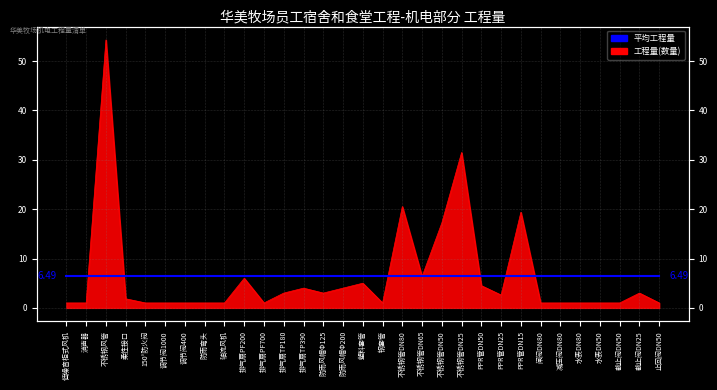

Rank the categories by value from lowest to highest.

低噪音柜式风机, 消声器, 150°防火阀, 调节阀1000, 调节阀400, 防雨弯头, 轴流风机, 排气扇PF700, 钢套管, 闸阀DN80, 减压阀DN80, 水表DN80, 水表DN50, 截止阀DN50, 止回阀DN50, 柔性接口, PPR管DN25, 排气扇TP180, 防雨风帽Φ125, 截止阀DN25, 排气扇TP390, 防雨风帽Φ200, PPR管DN50, 塑料套管, 排气扇PF200, 不锈钢管DN65, 不锈钢管DN50, PPR管DN15, 不锈钢管DN80, 不锈钢管DN25, 不锈钢风管